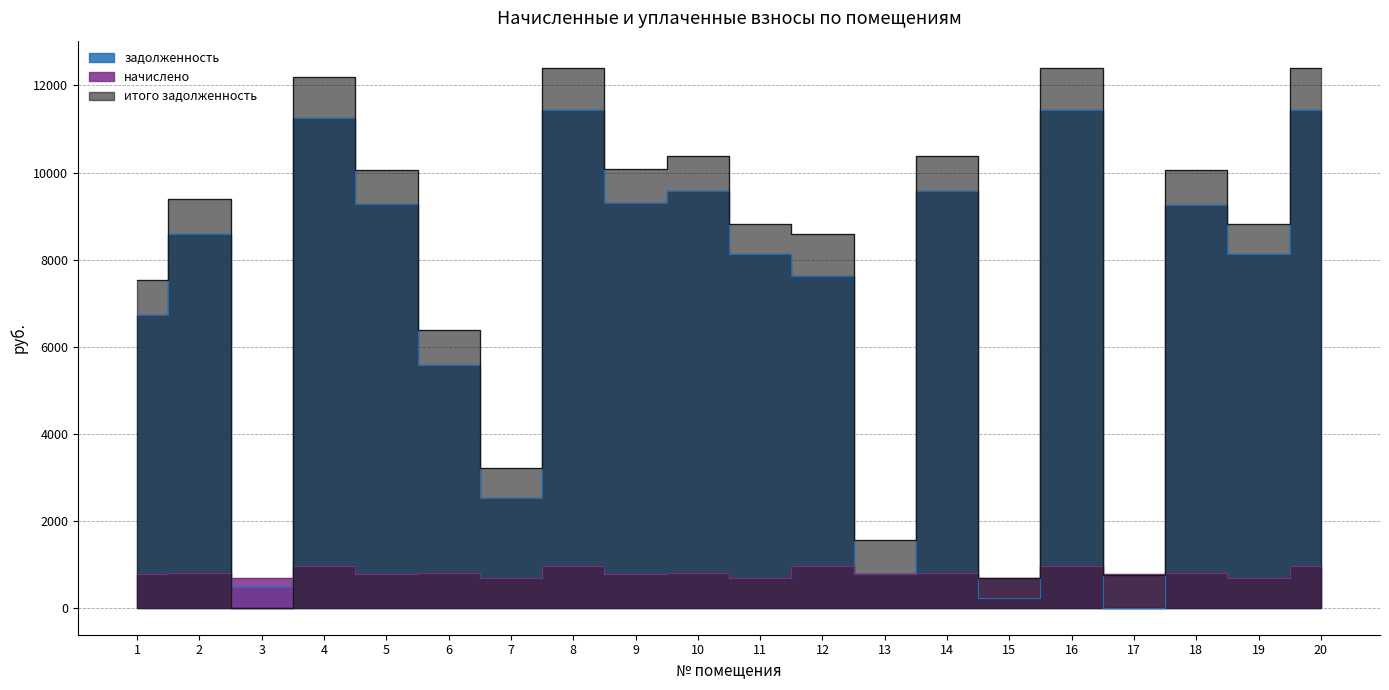

The value of задолженность at 6 is 5580.8. True or false?

True